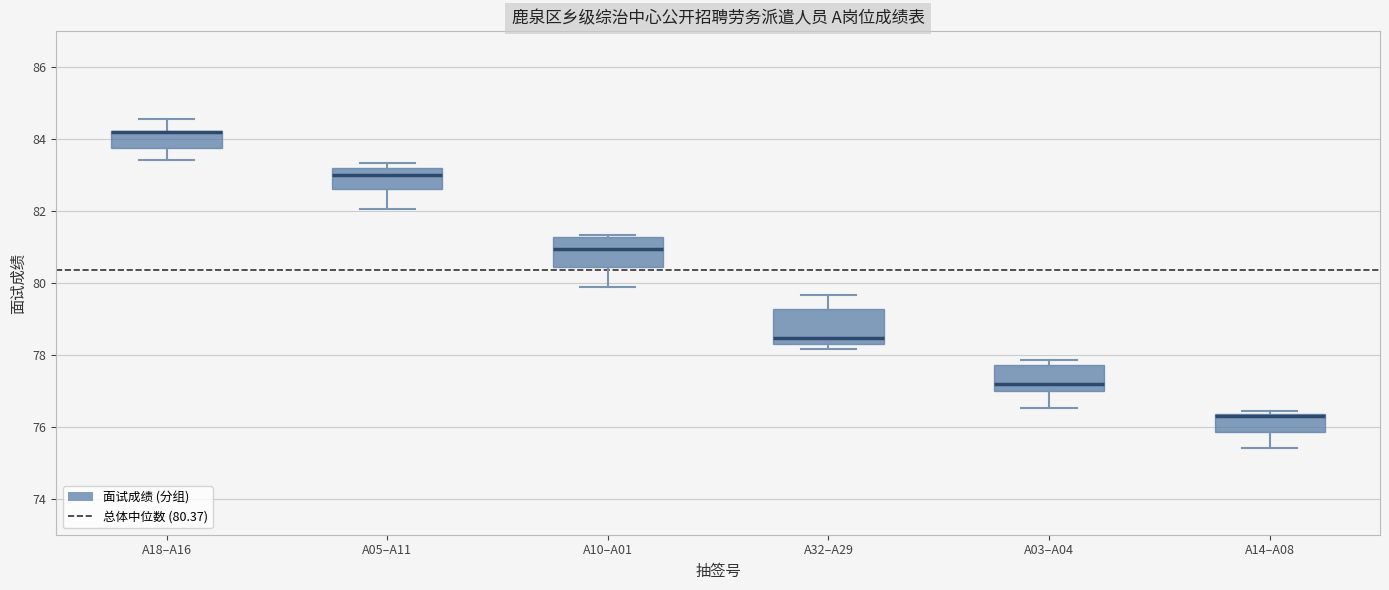

Reading left to right, read every box against the y-axis: the position of its median line, the range the box covers, and the ends of its whiskers. The values are not printed on the chart, so give them approximately, as read against the axis.

A18–A16: median 84.2 (drawn on the box's upper edge), box 83.8 to 84.2, whiskers 83.4 to 84.6
A05–A11: median 83.0, box 82.6 to 83.2, whiskers 82.0 to 83.4
A10–A01: median 81.0, box 80.4 to 81.2, whiskers 80.0 to 81.4
A32–A29: median 78.4 (just above the box's lower edge), box 78.4 to 79.2, whiskers 78.2 to 79.6
A03–A04: median 77.2, box 77.0 to 77.8, whiskers 76.6 to 77.8 (just above the box's upper edge)
A14–A08: median 76.4 (just below the box's upper edge), box 75.8 to 76.4, whiskers 75.4 to 76.4 (just above the box's upper edge)